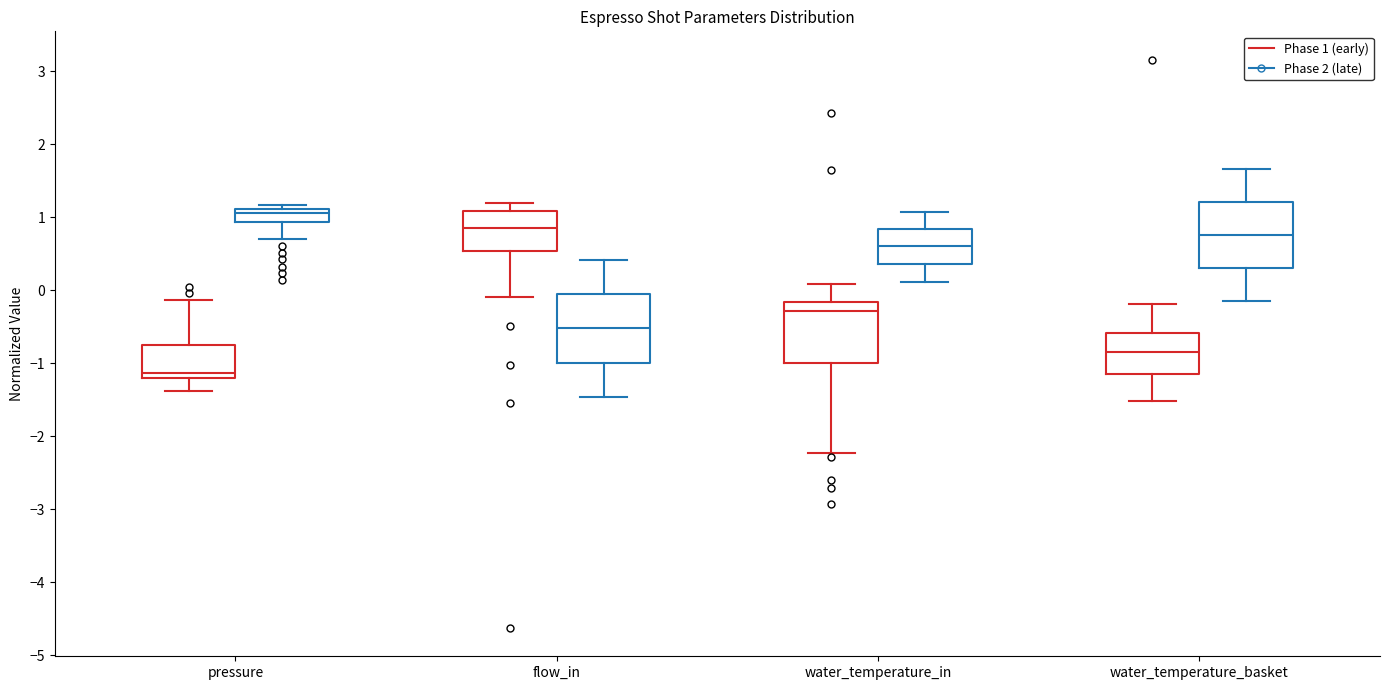

Reading left to right, transcribe this box plot: for each box, give where its median line is, the range the box spans, and where its two whiskers end, as read against the y-axis. The values are not printed on the chart, so give them approximately, as read against the axis.

pressure (Phase 1 (early)): median -1.1, box -1.2 to -0.7, whiskers -1.4 to -0.1
pressure (Phase 2 (late)): median 1.1 (just below the box's upper edge), box 0.9 to 1.1, whiskers 0.7 to 1.2
flow_in (Phase 1 (early)): median 0.9, box 0.5 to 1.1, whiskers -0.1 to 1.2
flow_in (Phase 2 (late)): median -0.5, box -1.0 to -0.1, whiskers -1.5 to 0.4
water_temperature_in (Phase 1 (early)): median -0.3, box -1.0 to -0.2, whiskers -2.2 to 0.1
water_temperature_in (Phase 2 (late)): median 0.6, box 0.4 to 0.8, whiskers 0.1 to 1.1
water_temperature_basket (Phase 1 (early)): median -0.8, box -1.1 to -0.6, whiskers -1.5 to -0.2
water_temperature_basket (Phase 2 (late)): median 0.8, box 0.3 to 1.2, whiskers -0.1 to 1.7